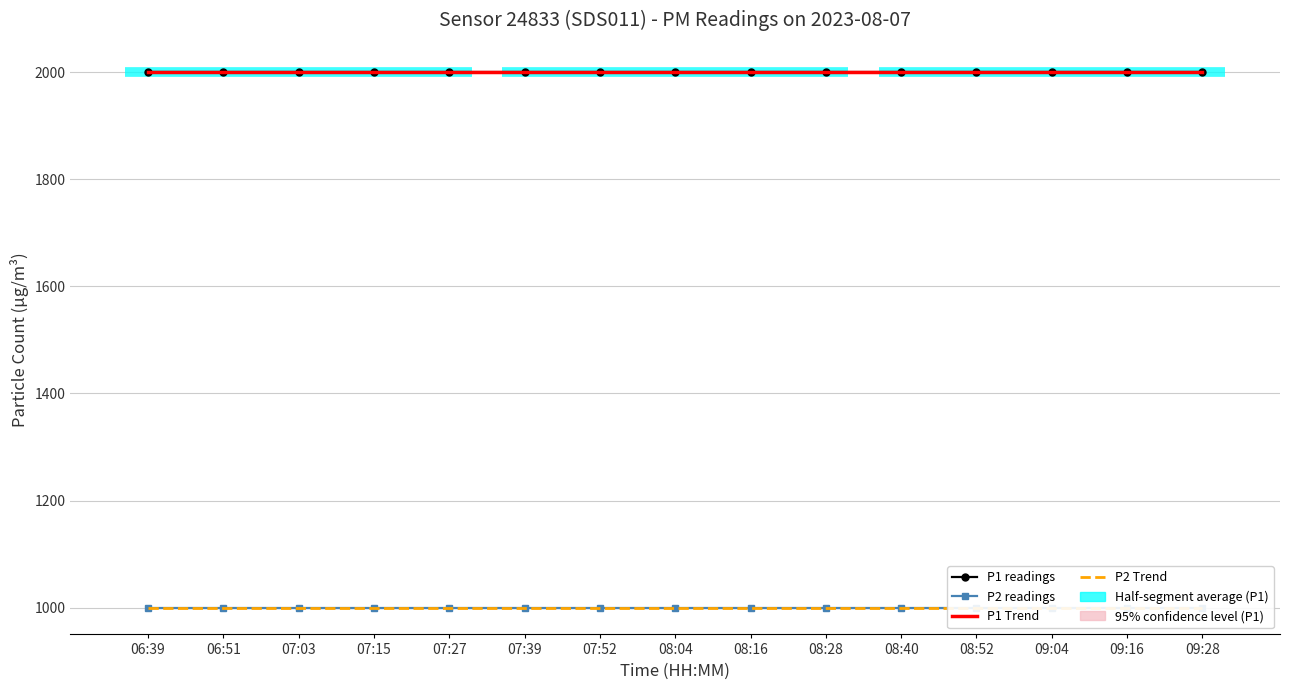

What is the value of the P2 readings point at the 7th from the left?

999.9